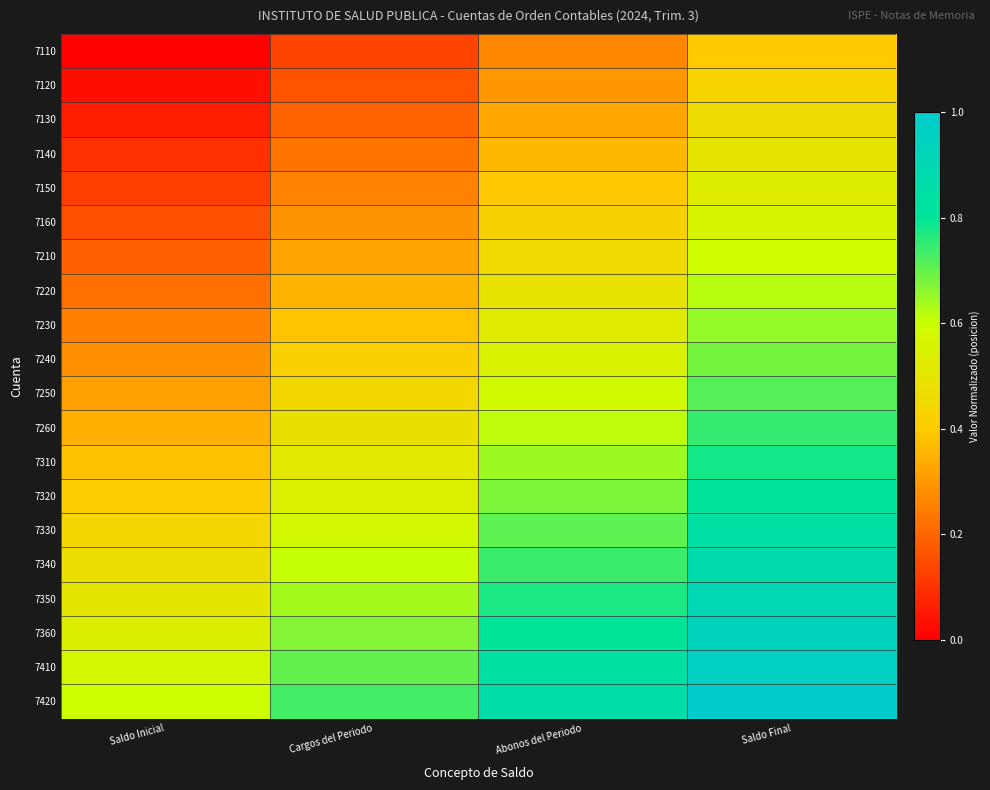

Reading left to right, extract all data points from this chart.

7110: Saldo Inicial=0.0	Cargos del Periodo=0.1	Abonos del Periodo=0.3	Saldo Final=0.4
7120: Saldo Inicial=0.0	Cargos del Periodo=0.2	Abonos del Periodo=0.3	Saldo Final=0.4
7130: Saldo Inicial=0.1	Cargos del Periodo=0.2	Abonos del Periodo=0.3	Saldo Final=0.5
7140: Saldo Inicial=0.1	Cargos del Periodo=0.2	Abonos del Periodo=0.4	Saldo Final=0.5
7150: Saldo Inicial=0.1	Cargos del Periodo=0.3	Abonos del Periodo=0.4	Saldo Final=0.5
7160: Saldo Inicial=0.2	Cargos del Periodo=0.3	Abonos del Periodo=0.4	Saldo Final=0.6
7210: Saldo Inicial=0.2	Cargos del Periodo=0.3	Abonos del Periodo=0.5	Saldo Final=0.6
7220: Saldo Inicial=0.2	Cargos del Periodo=0.4	Abonos del Periodo=0.5	Saldo Final=0.6
7230: Saldo Inicial=0.3	Cargos del Periodo=0.4	Abonos del Periodo=0.5	Saldo Final=0.7
7240: Saldo Inicial=0.3	Cargos del Periodo=0.4	Abonos del Periodo=0.6	Saldo Final=0.7
7250: Saldo Inicial=0.3	Cargos del Periodo=0.4	Abonos del Periodo=0.6	Saldo Final=0.7
7260: Saldo Inicial=0.3	Cargos del Periodo=0.5	Abonos del Periodo=0.6	Saldo Final=0.7
7310: Saldo Inicial=0.4	Cargos del Periodo=0.5	Abonos del Periodo=0.6	Saldo Final=0.8
7320: Saldo Inicial=0.4	Cargos del Periodo=0.5	Abonos del Periodo=0.7	Saldo Final=0.8
7330: Saldo Inicial=0.4	Cargos del Periodo=0.6	Abonos del Periodo=0.7	Saldo Final=0.8
7340: Saldo Inicial=0.5	Cargos del Periodo=0.6	Abonos del Periodo=0.7	Saldo Final=0.9
7350: Saldo Inicial=0.5	Cargos del Periodo=0.6	Abonos del Periodo=0.8	Saldo Final=0.9
7360: Saldo Inicial=0.5	Cargos del Periodo=0.7	Abonos del Periodo=0.8	Saldo Final=0.9
7410: Saldo Inicial=0.6	Cargos del Periodo=0.7	Abonos del Periodo=0.8	Saldo Final=1.0
7420: Saldo Inicial=0.6	Cargos del Periodo=0.7	Abonos del Periodo=0.9	Saldo Final=1.0